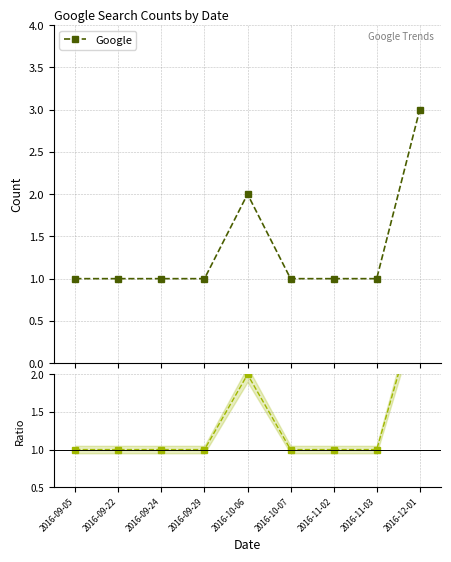

True or false: Ratio to first and Google intersect in this chart.

False